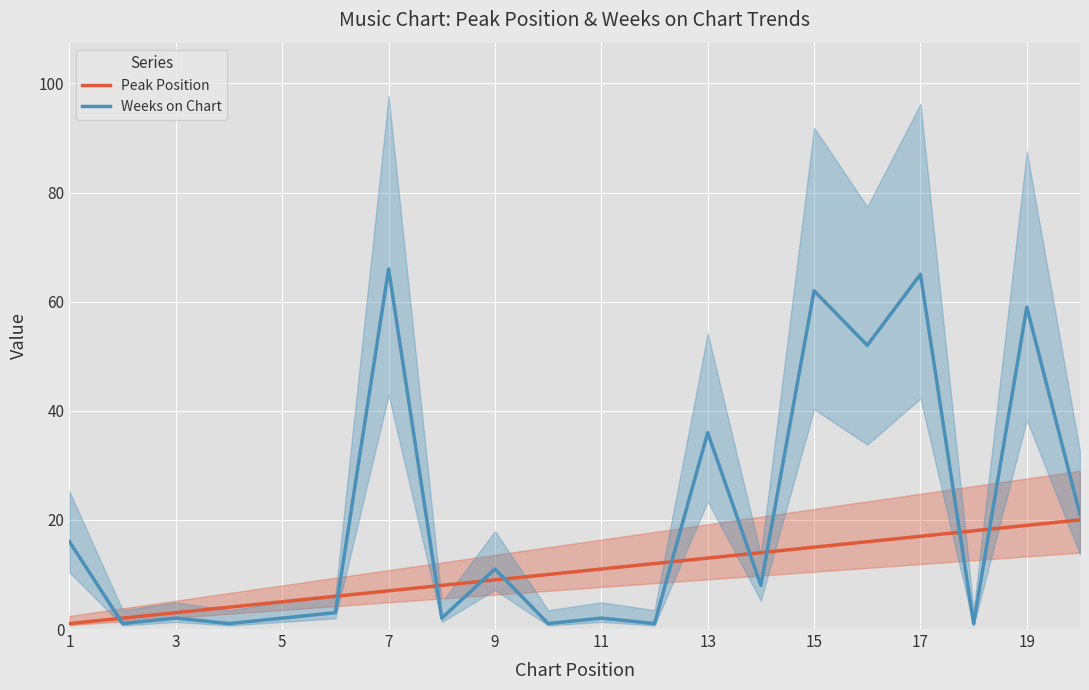

True or false: Weeks on Chart has more than 1 interior local peaks.

True